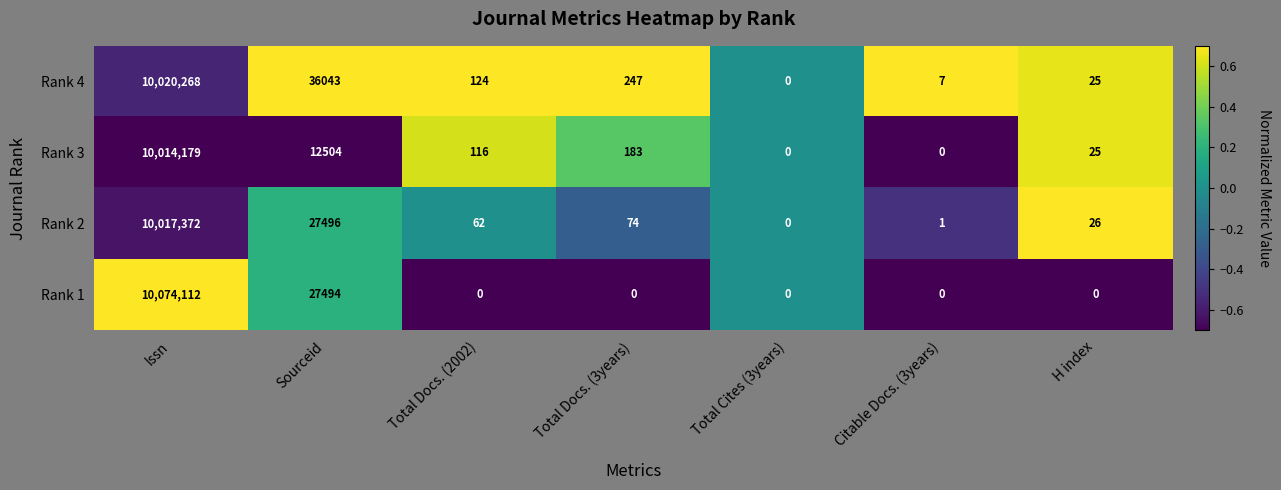

Reading left to right, what are all the values shown in this chart?

Rank 4: Issn=10020268	Sourceid=36043	Total Docs. (2002)=124	Total Docs. (3years)=247	Total Cites (3years)=0	Citable Docs. (3years)=7	H index=25
Rank 3: Issn=10014179	Sourceid=12504	Total Docs. (2002)=116	Total Docs. (3years)=183	Total Cites (3years)=0	Citable Docs. (3years)=0	H index=25
Rank 2: Issn=10017372	Sourceid=27496	Total Docs. (2002)=62	Total Docs. (3years)=74	Total Cites (3years)=0	Citable Docs. (3years)=1	H index=26
Rank 1: Issn=10074112	Sourceid=27494	Total Docs. (2002)=0	Total Docs. (3years)=0	Total Cites (3years)=0	Citable Docs. (3years)=0	H index=0